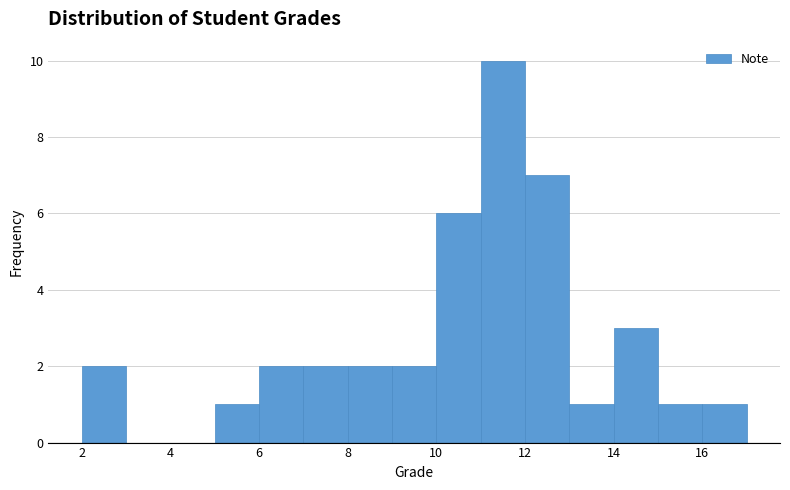

Reading left to right, list every bar in this chart as the range it spans on the x-axis followed by its height. The values are not printed on the chart, so give them approximately, as read against the axis.

2 to 3: 2
3 to 4: 0
4 to 5: 0
5 to 6: 1
6 to 7: 2
7 to 8: 2
8 to 9: 2
9 to 10: 2
10 to 11: 6
11 to 12: 10
12 to 13: 7
13 to 14: 1
14 to 15: 3
15 to 16: 1
16 to 17: 1